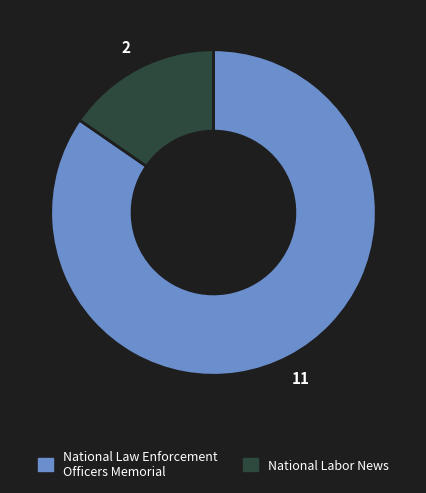

How many segments does this pie chart have?

2